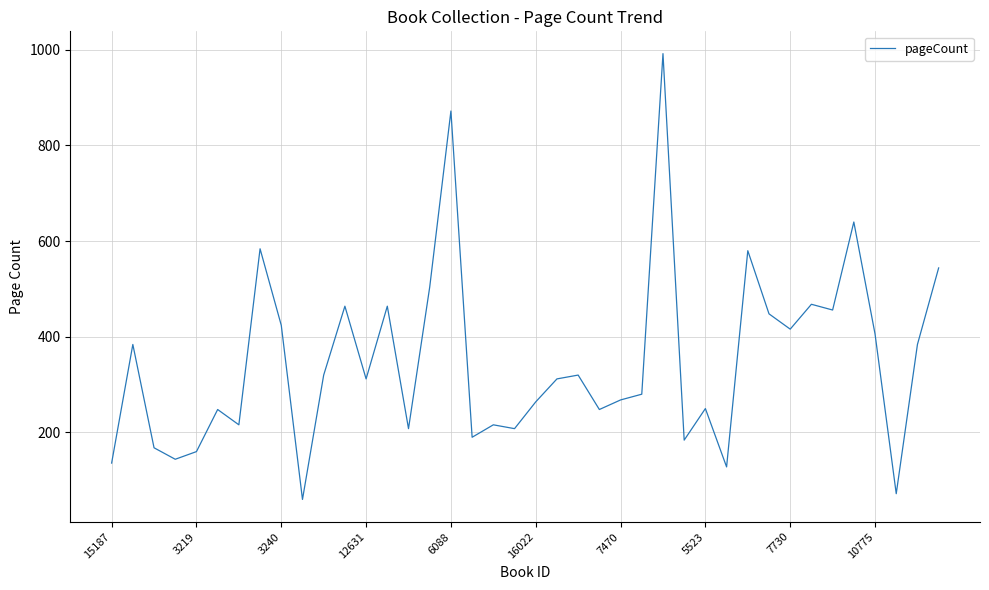

What is the greatest value displayed?

992